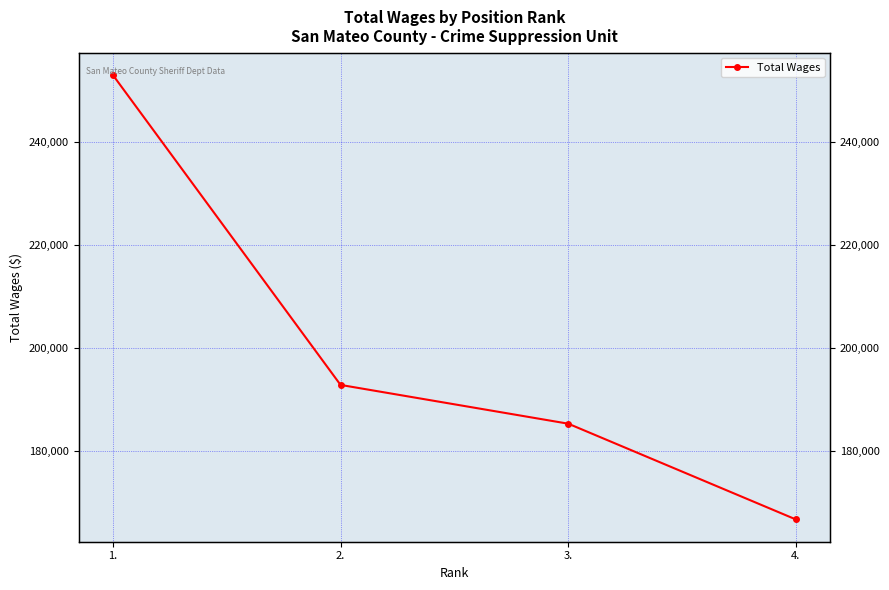

What is the difference between the values at 4. and 2.?

26082